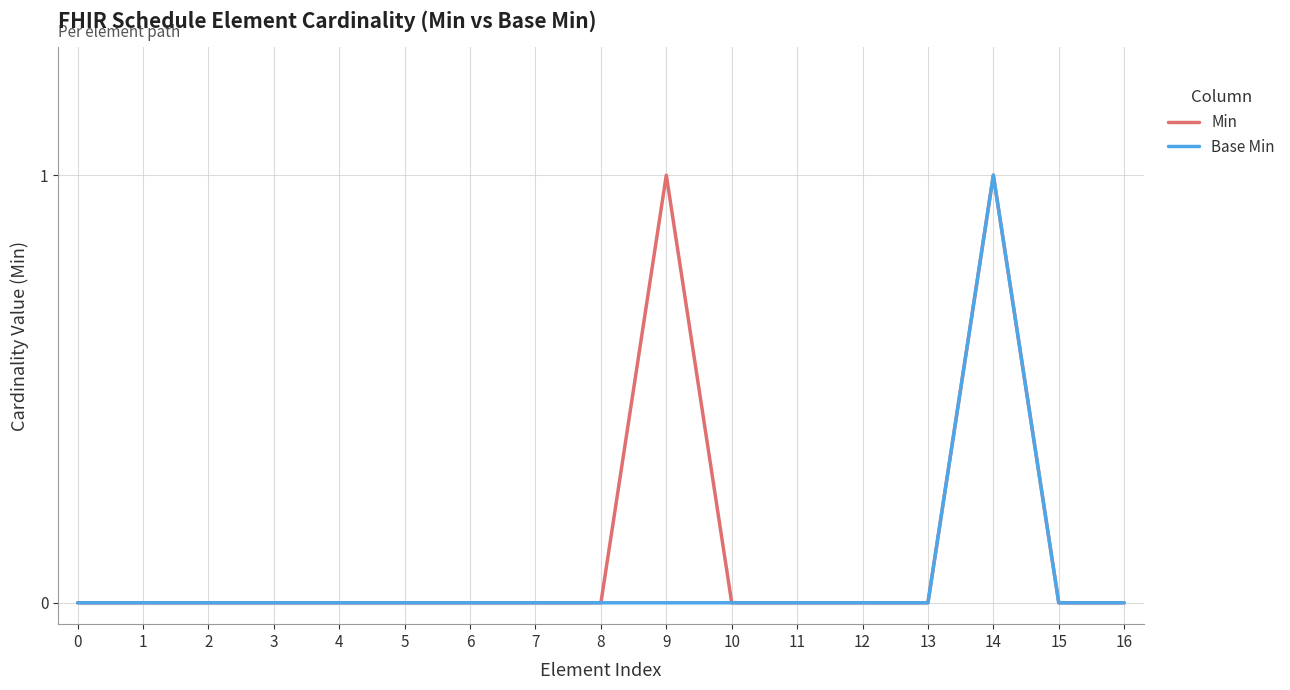

True or false: Min has a value of 0 at 2.

True